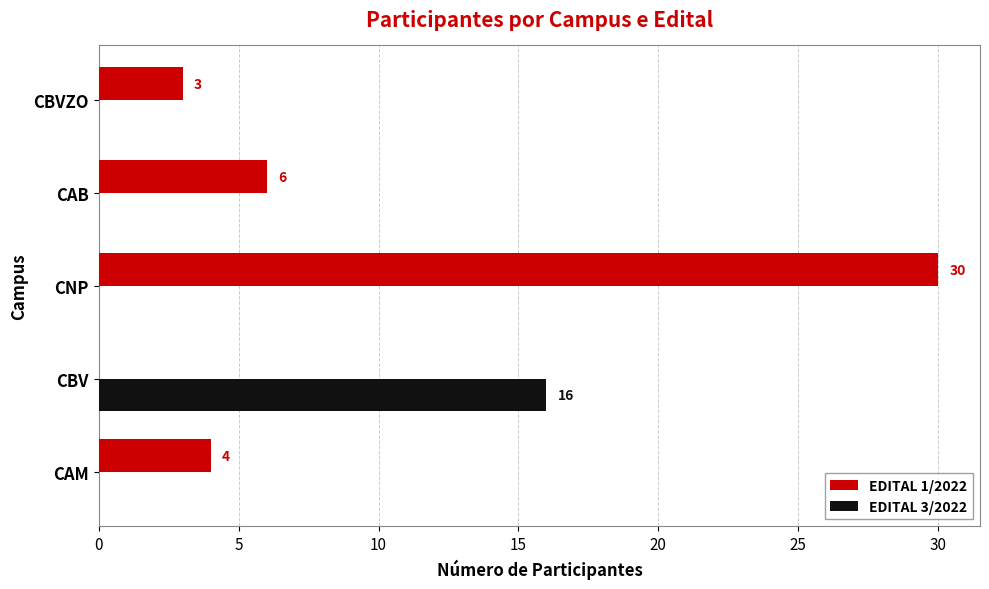

What is the approximate value of EDITAL 1/2022 at CBVZO?

3